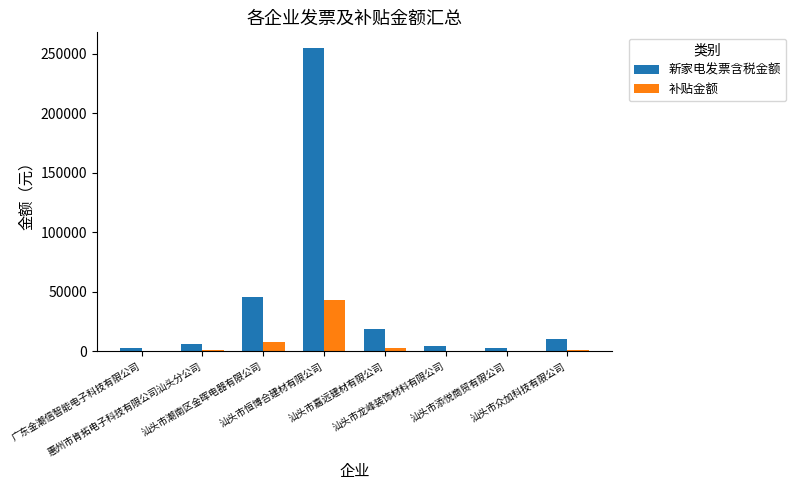

What is the sum of all 补贴金额 values?

58093.8